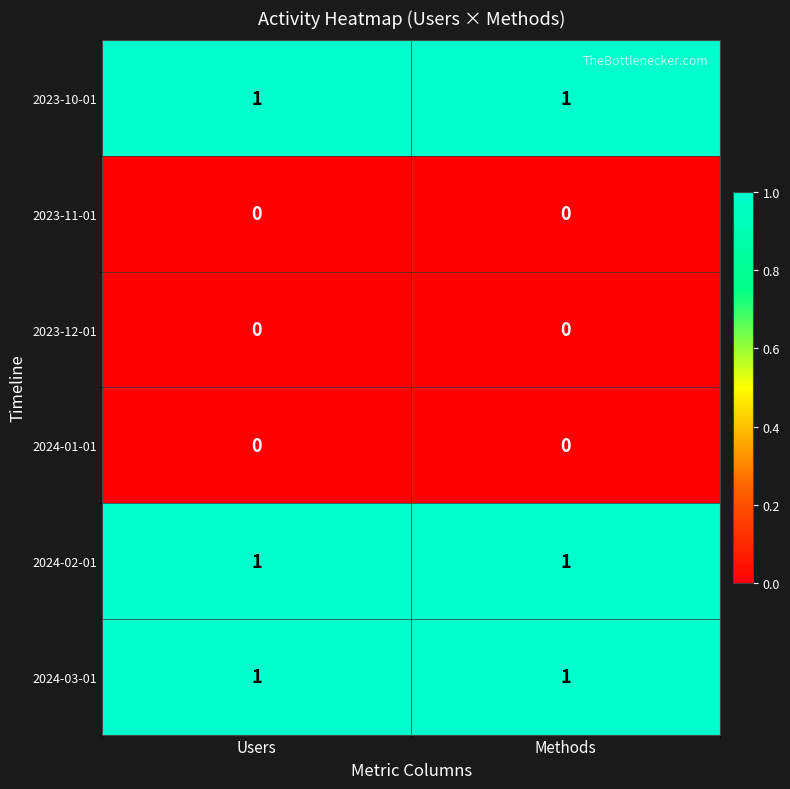

Reading left to right, transcribe all the data shown in this chart.

2023-10-01: Users=1	Methods=1
2023-11-01: Users=0	Methods=0
2023-12-01: Users=0	Methods=0
2024-01-01: Users=0	Methods=0
2024-02-01: Users=1	Methods=1
2024-03-01: Users=1	Methods=1